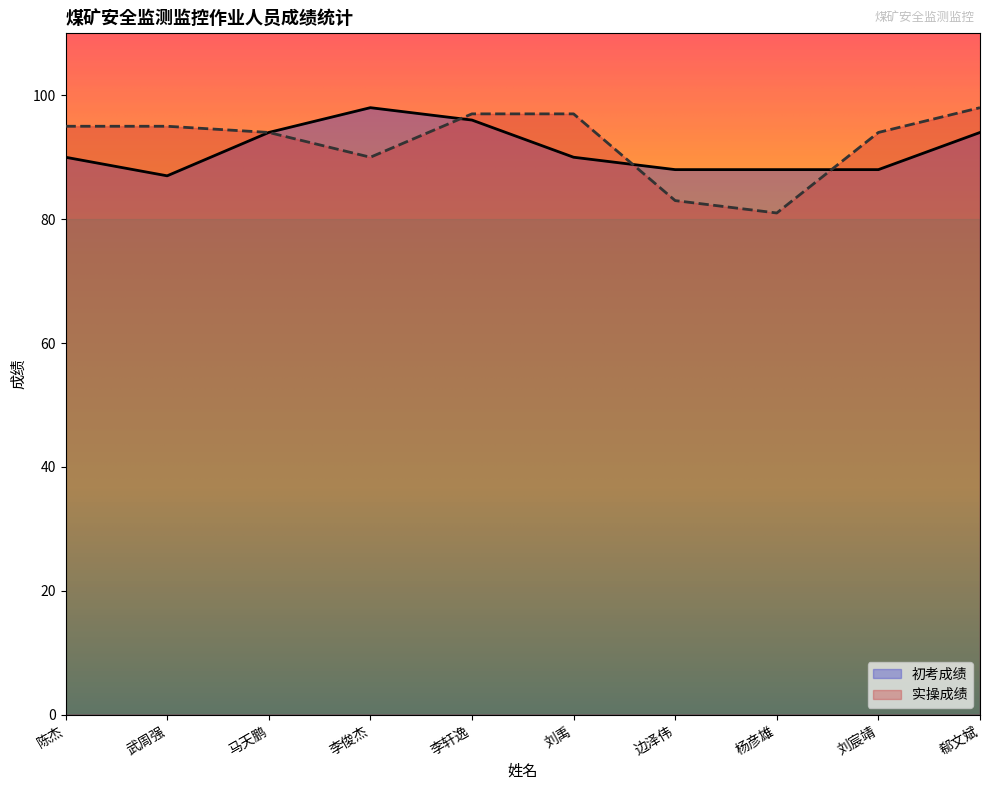

What is the smallest value displayed?

81